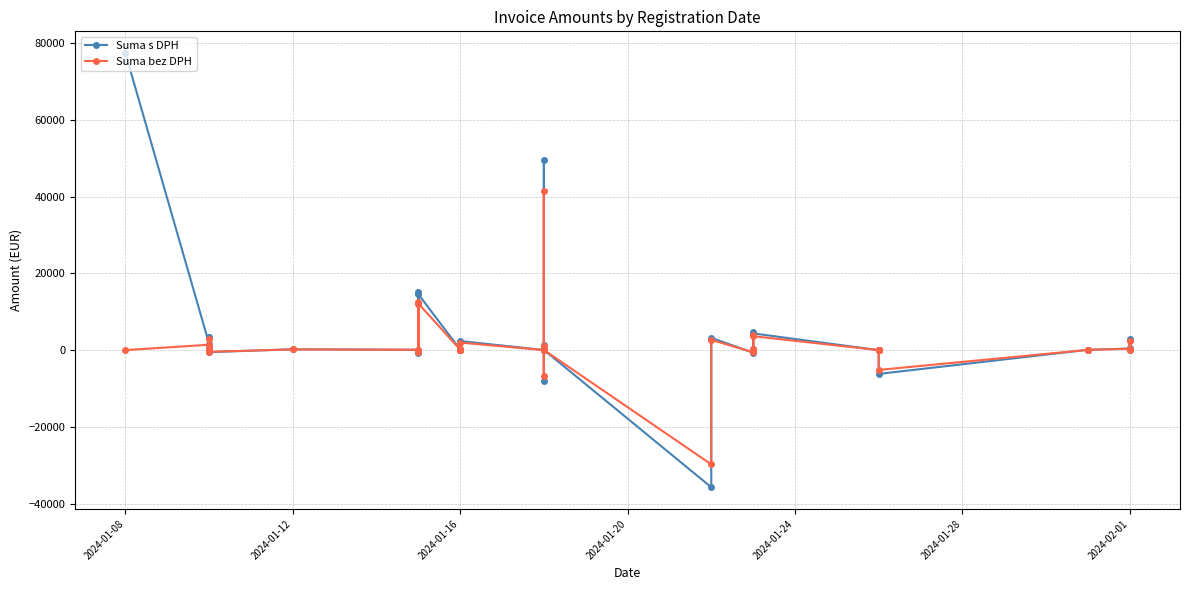

Does the chart display data point markers on the line(s)?

Yes